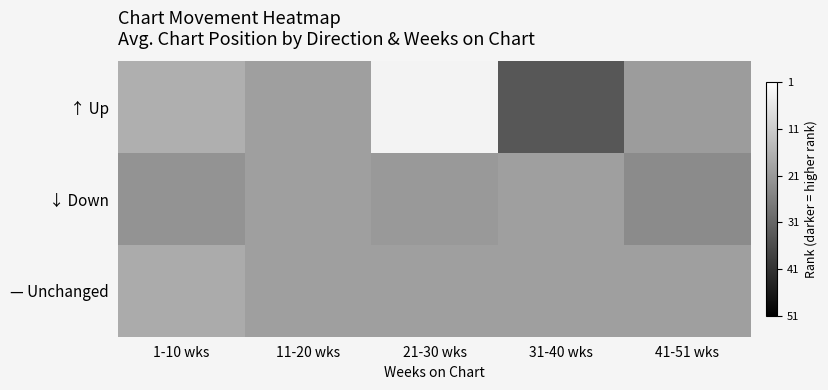

At which category is the sum across all series the highest?

21-30 wks